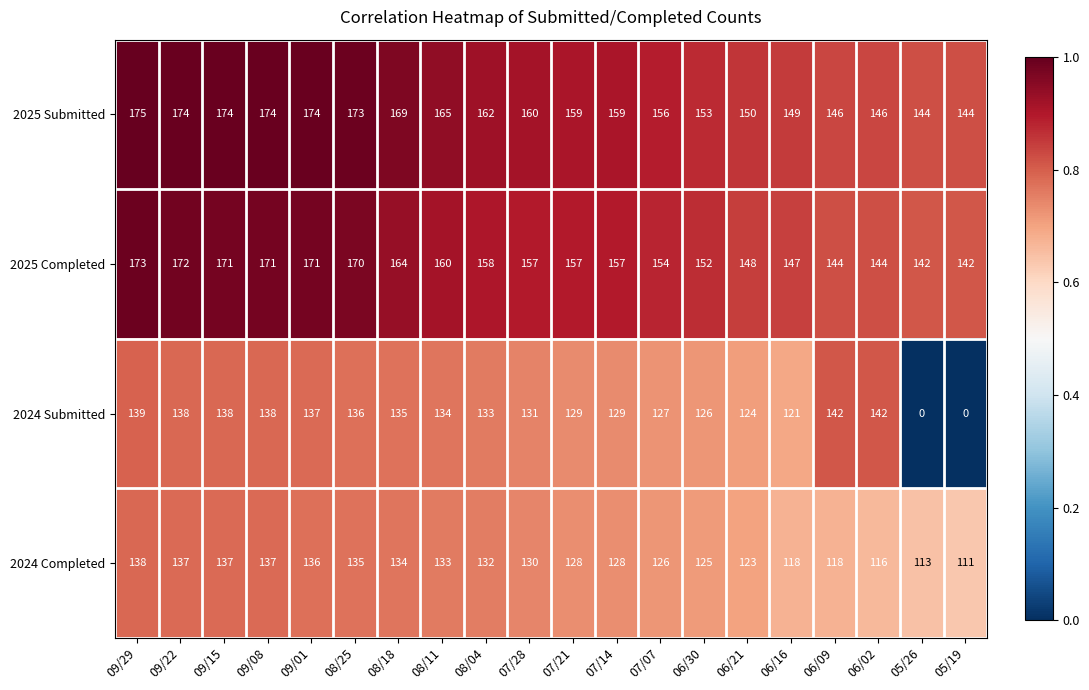

How many categories are shown in the chart?

20